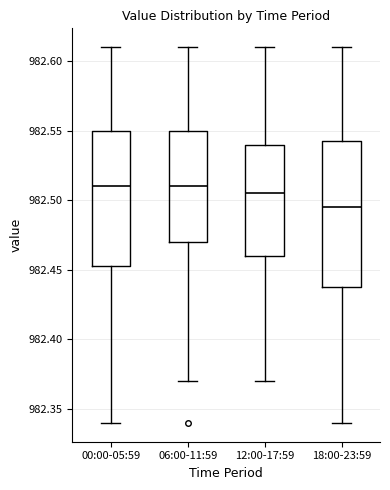

Reading left to right, read every box against the y-axis: the position of its median line, the range the box covers, and the ends of its whiskers. The values are not printed on the chart, so give them approximately, as read against the axis.

00:00-05:59: median 982.510, box 982.455 to 982.550, whiskers 982.340 to 982.610
06:00-11:59: median 982.510, box 982.470 to 982.550, whiskers 982.370 to 982.610
12:00-17:59: median 982.505, box 982.460 to 982.540, whiskers 982.370 to 982.610
18:00-23:59: median 982.495, box 982.440 to 982.545, whiskers 982.340 to 982.610